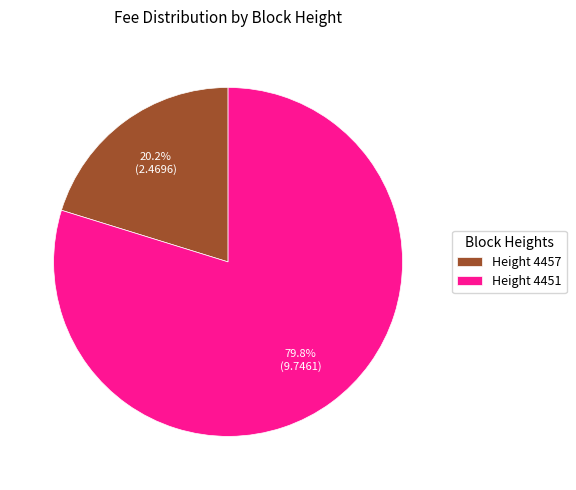

How many segments does this pie chart have?

2